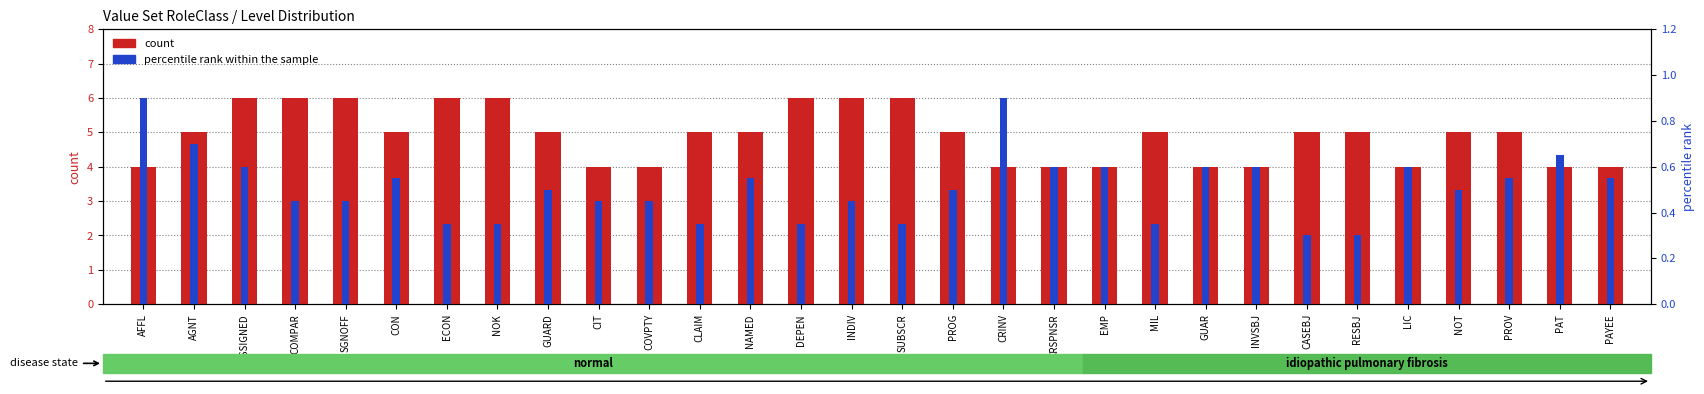

What is the maximum value shown in the chart?

6.0